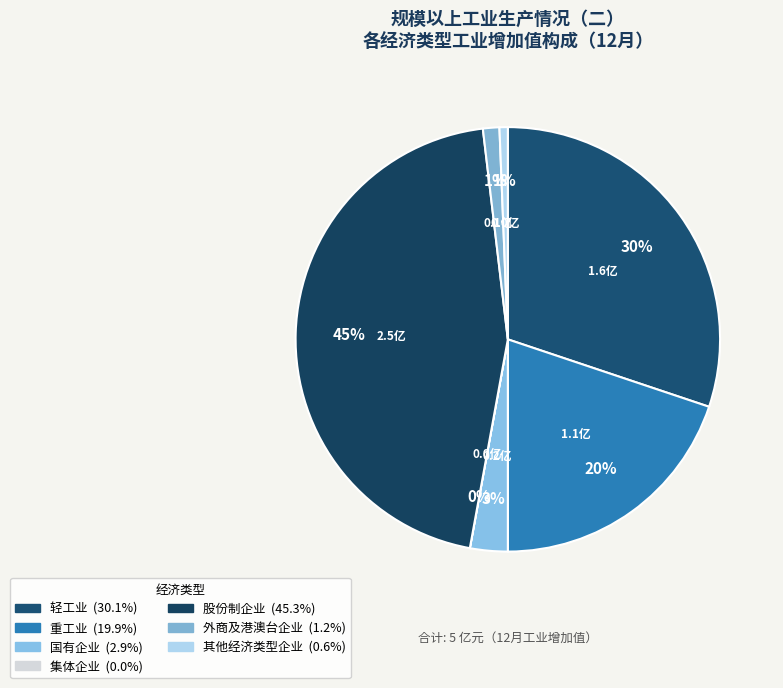

Approximately how many times larger is the value at 轻工业 compared to 股份制企业?

0.7